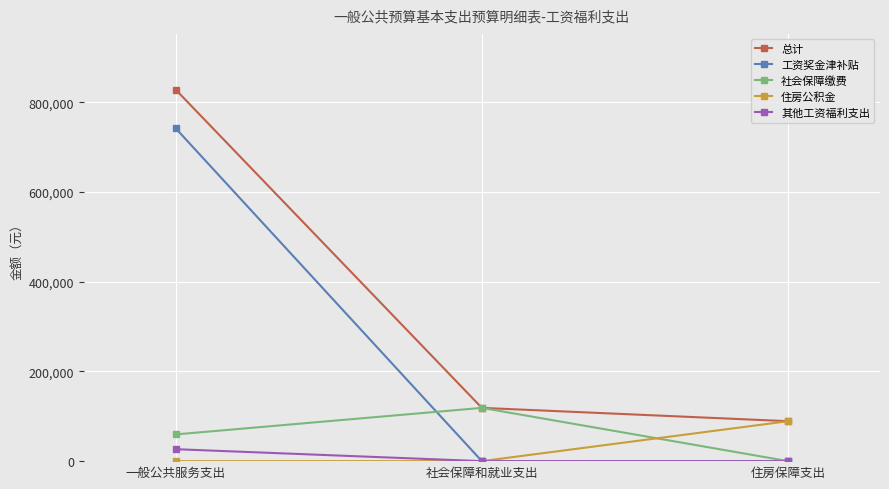

Is the value of 社会保障缴费 at 一般公共服务支出 greater than the value of 住房公积金 at 社会保障和就业支出?

Yes